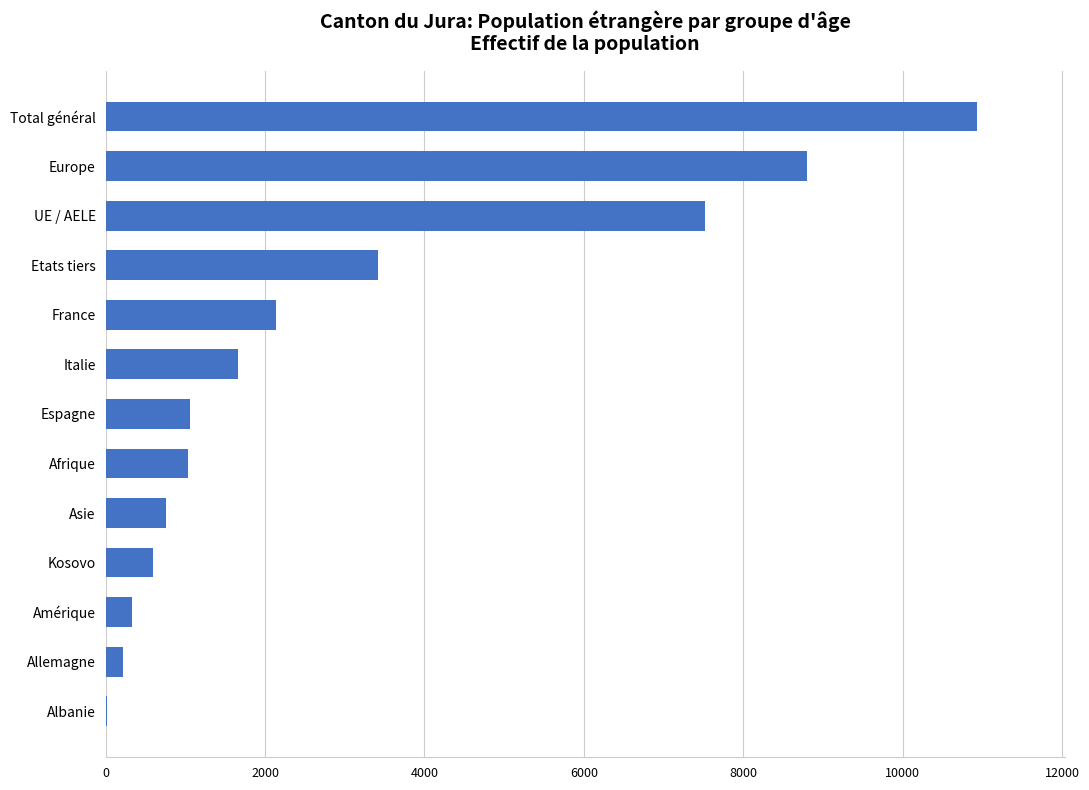

Is it true that the value at France is 2142?

True